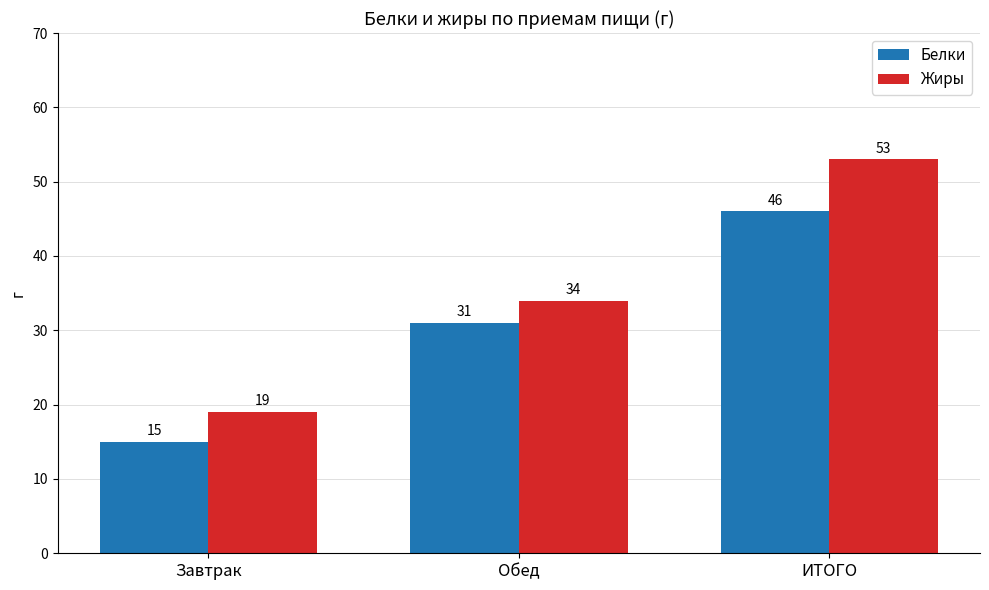

Rank the series at ИТОГО from highest to lowest value.

Жиры, Белки